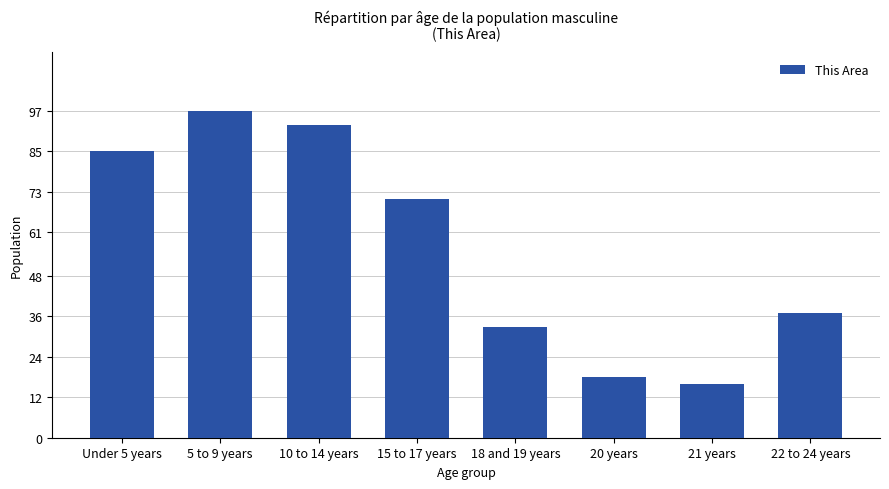

How many data points does each series have?

8